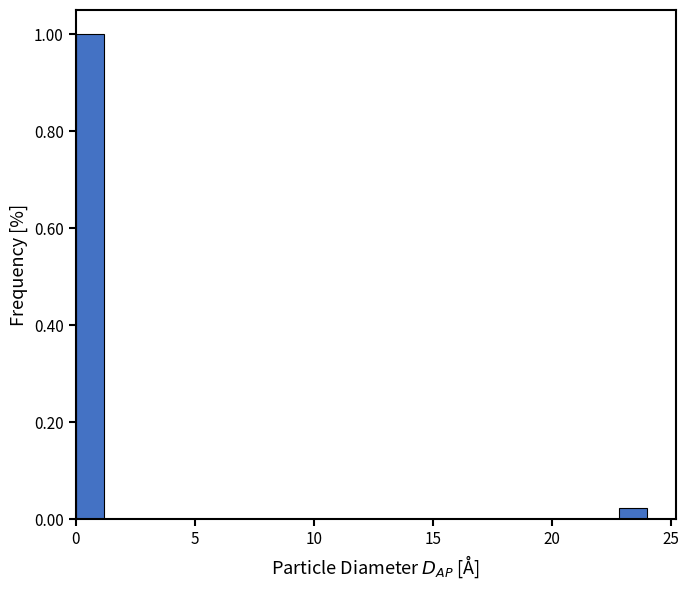

Read against the x-axis, roughly where is the centre of the tallest bar?

0.5